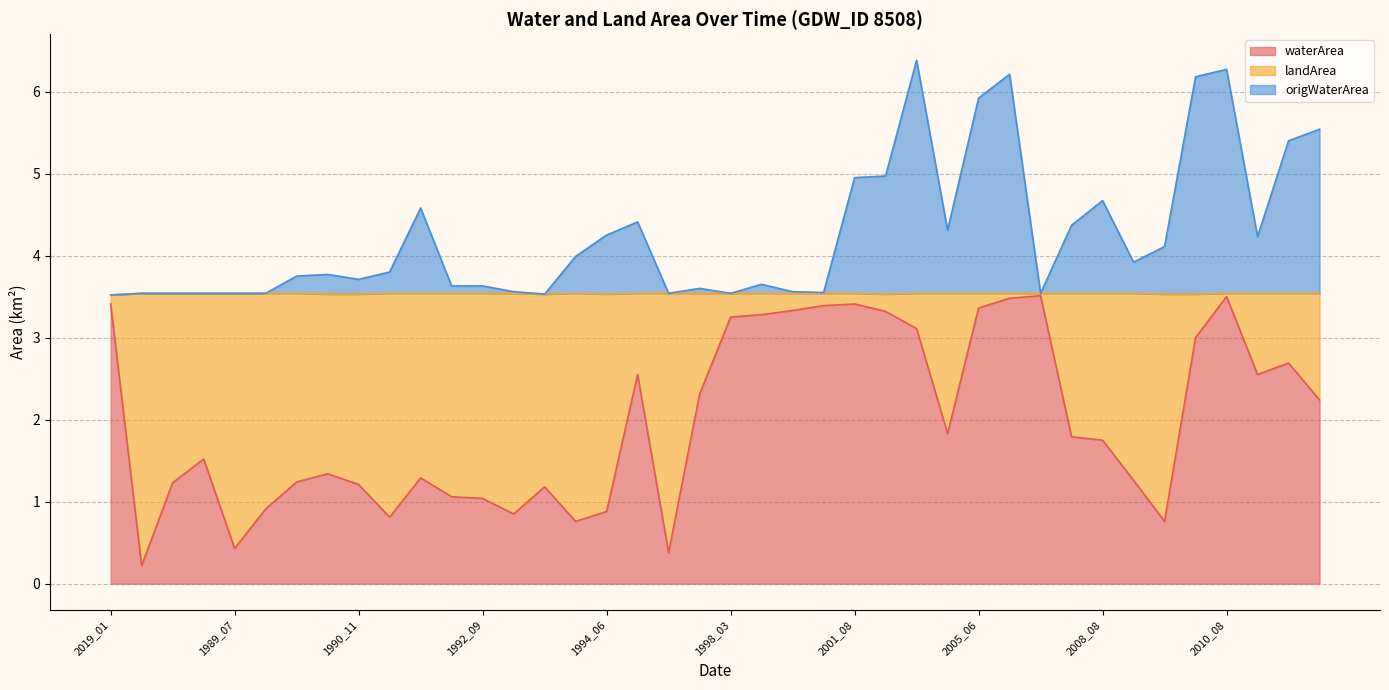

At which category does waterArea reach its first local peak?

1987_01